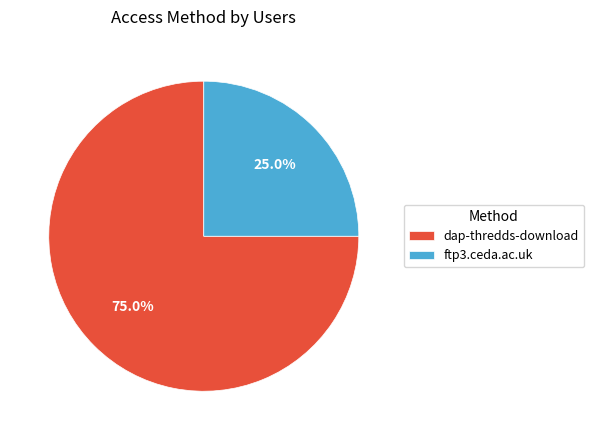

To the nearest percent, what is the combined percentage of dap-thredds-download and ftp3.ceda.ac.uk?

100%